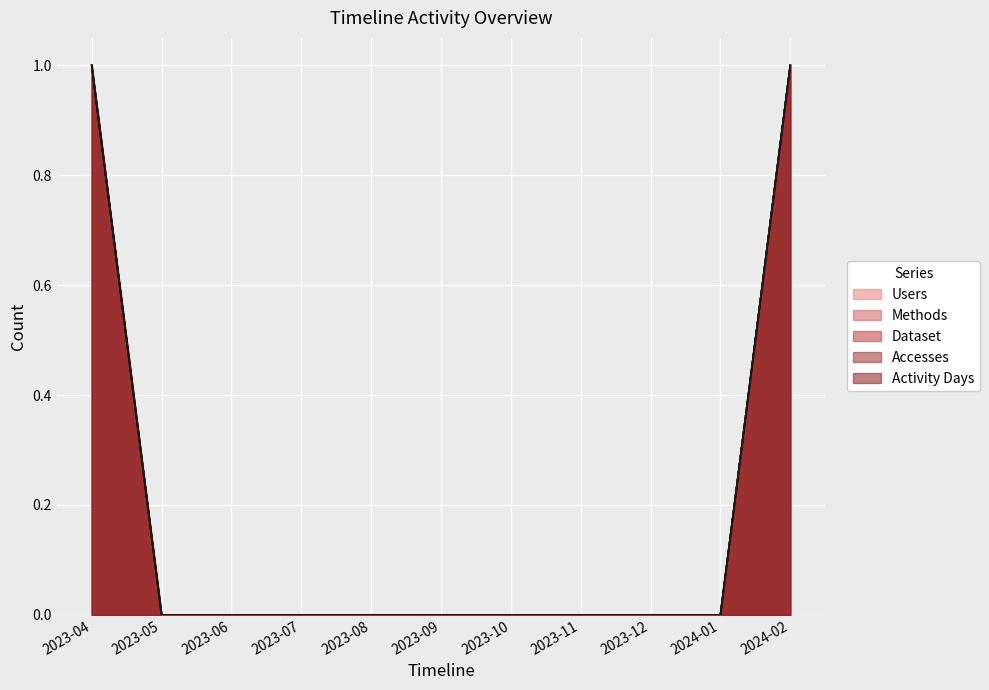

True or false: Dataset has more than 2 points higher than both neighbors.

False